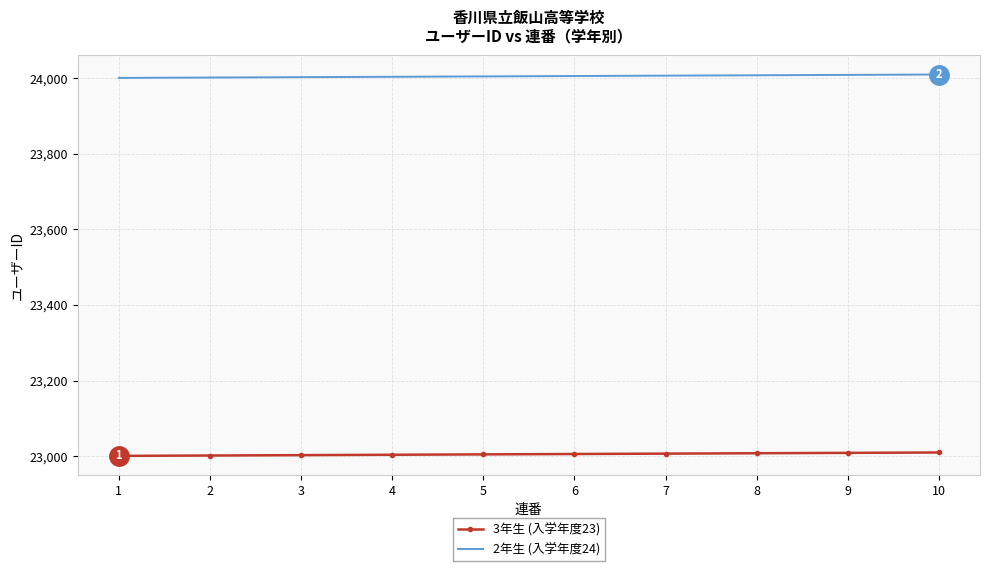

True or false: 3年生 (入学年度23) and 2年生 (入学年度24) intersect in this chart.

False